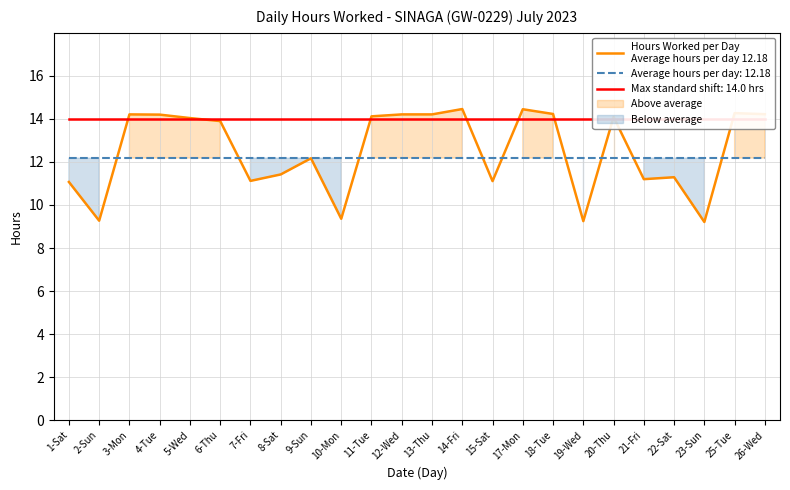

Is this an area chart (filled region under the line)?

No